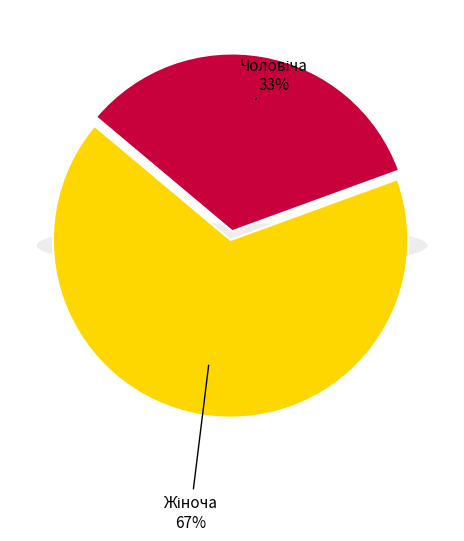

Which slice is the largest?

Жіноча